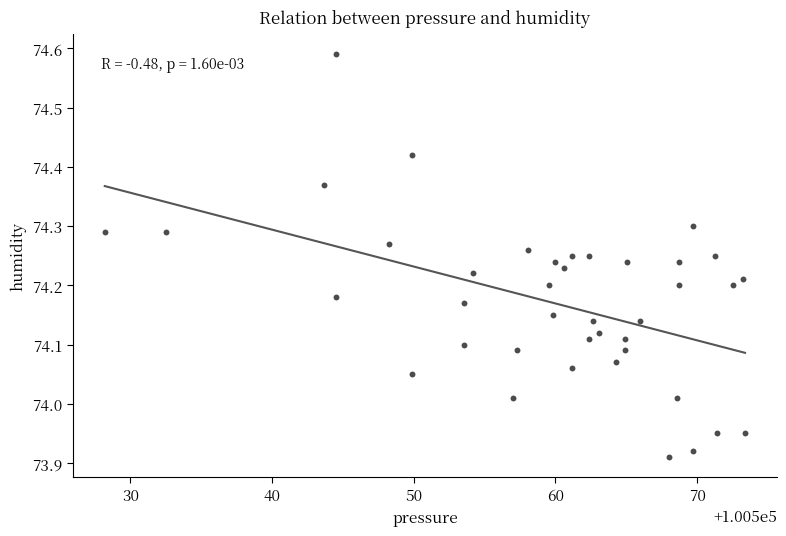

What is the range of Y values (max minus min)?

0.7